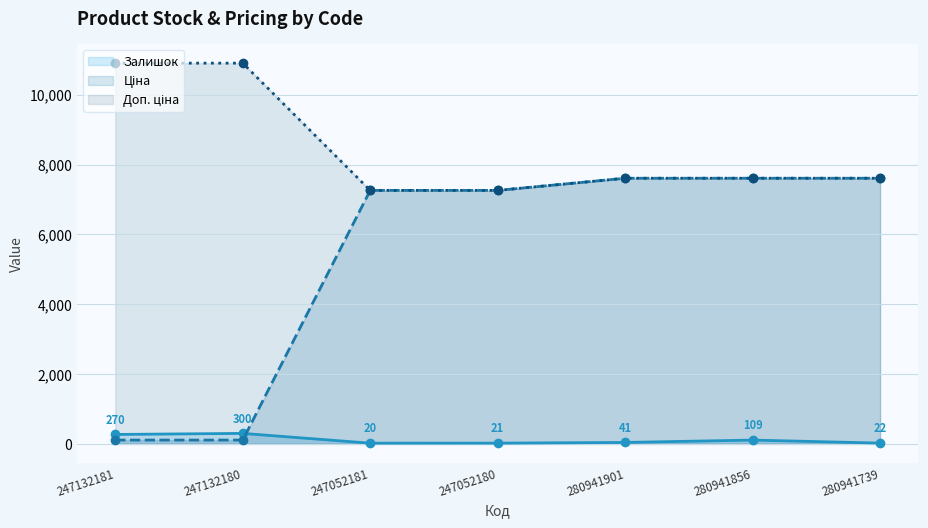

List the series in order of their overall mean, lowest first.

Залишок, Ціна, Доп. ціна